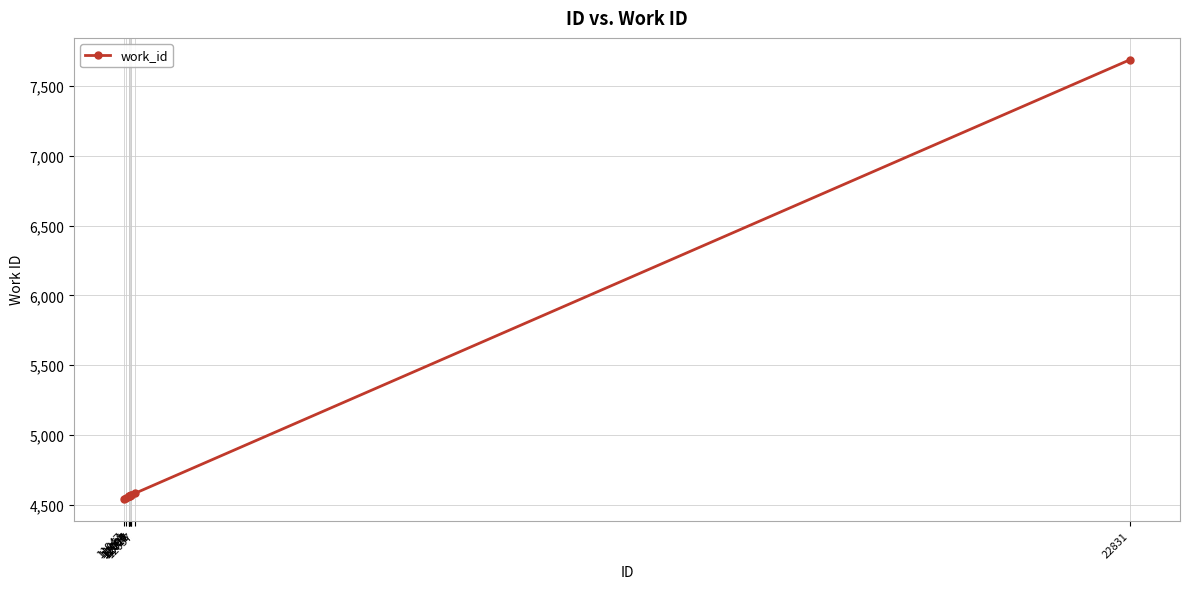

What is the change in value from 12057 to 22831?

+3105